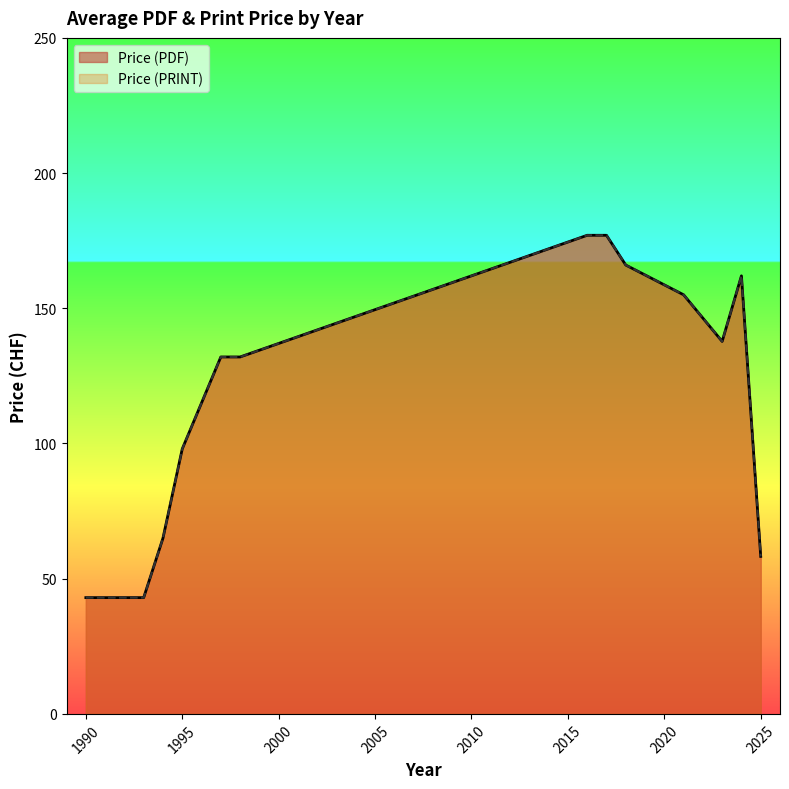

At how many categories does at least one series exceed 139?

12